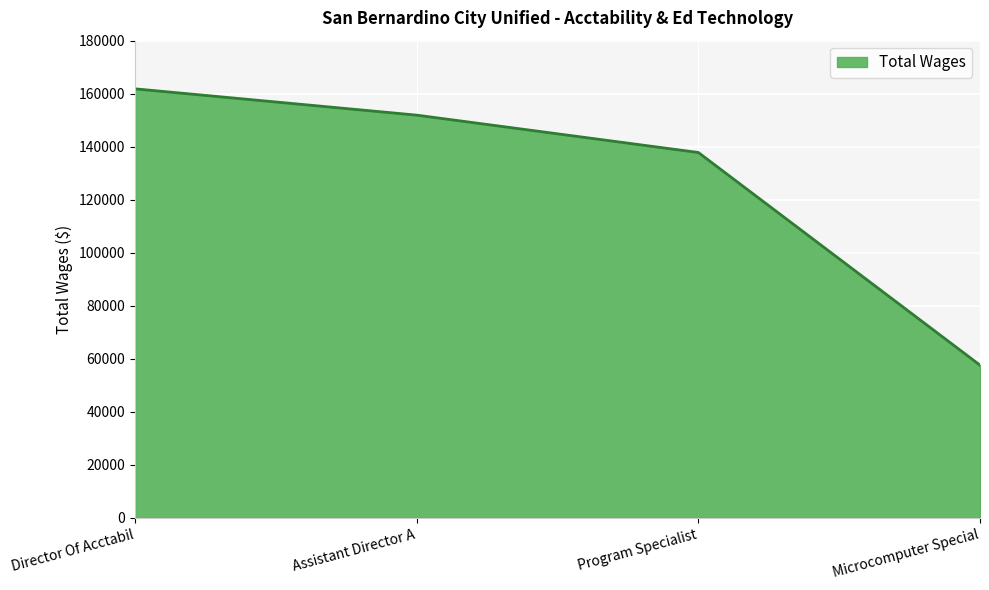

True or false: the data shows 246895 at Assistant Director A.

False